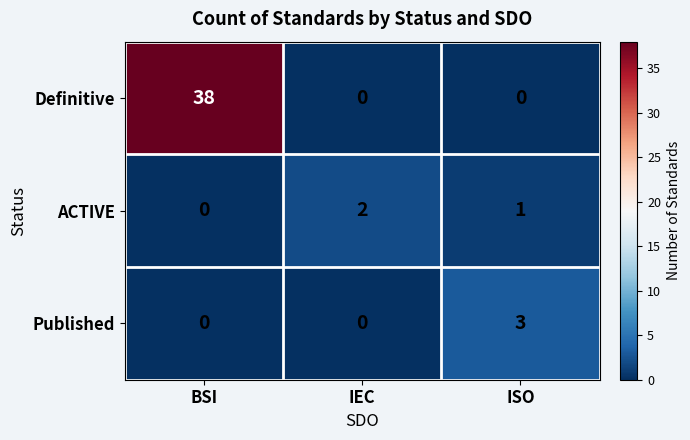

How many Published values are between 0 and 3?

3